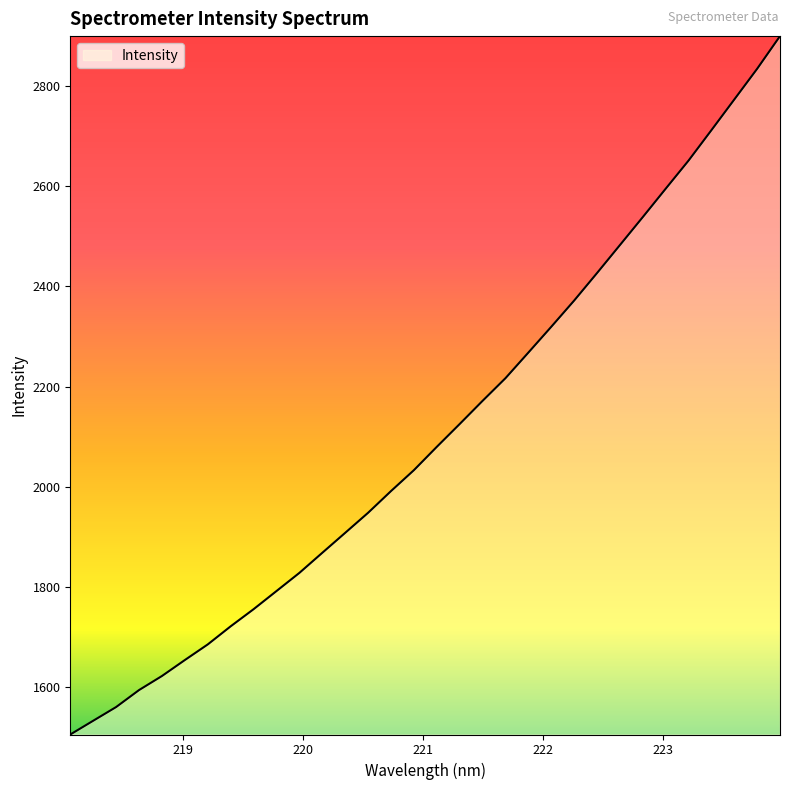

What is the maximum value shown in the chart?

2899.5